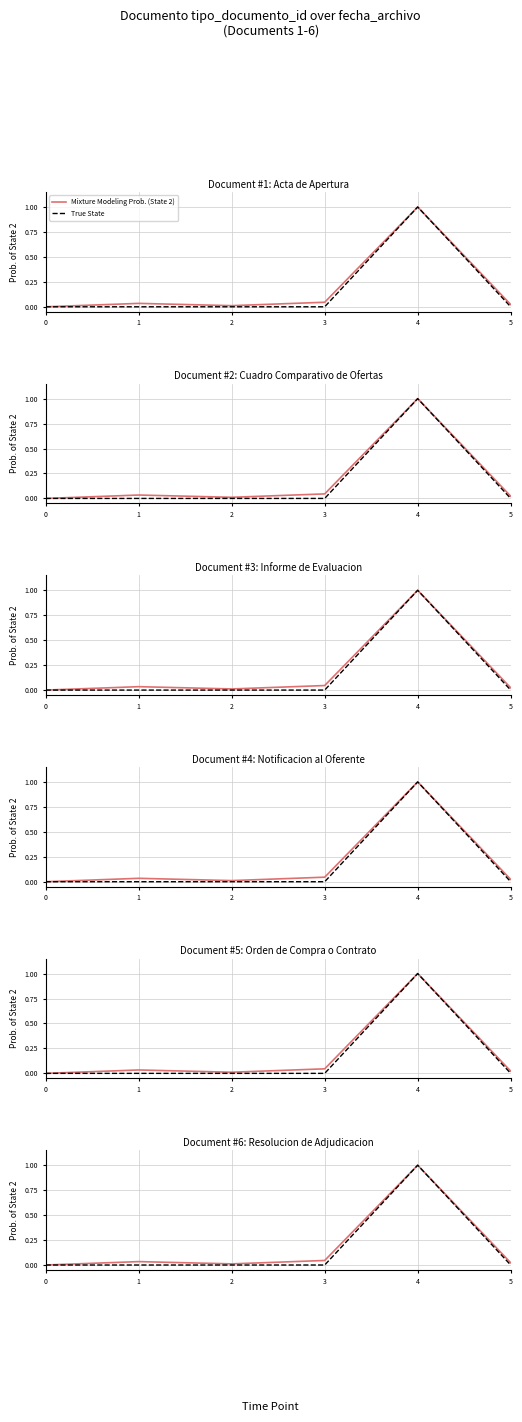

Count the number of categories in the chart.

6